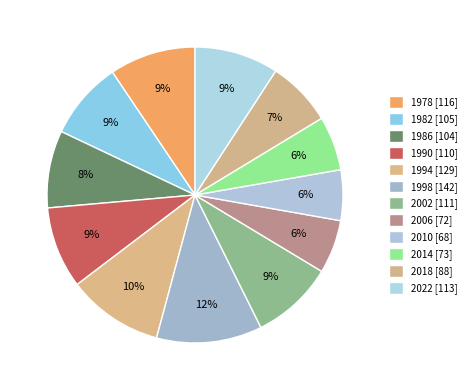

Count the number of slices in the pie.

12